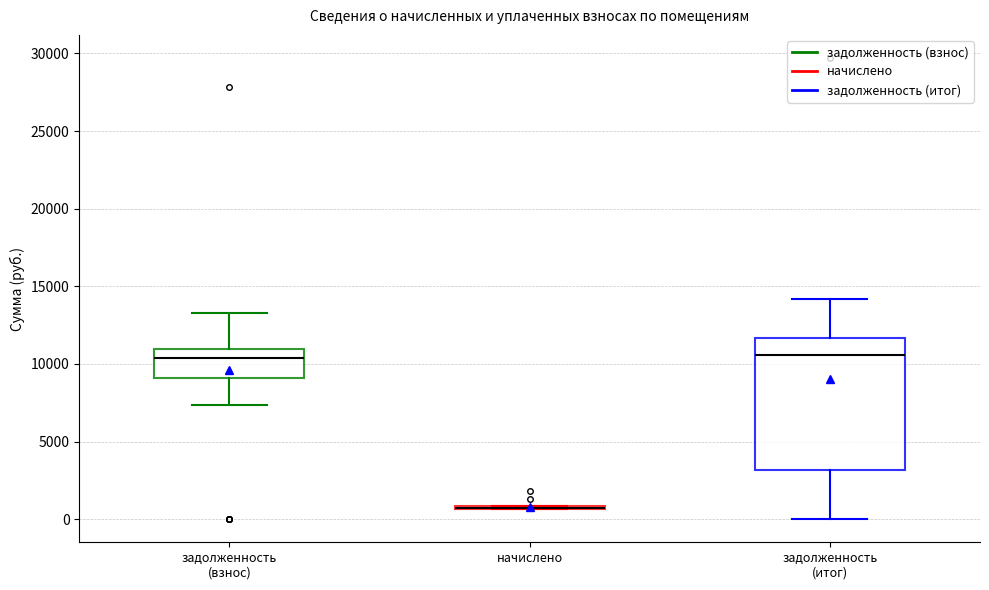

Which box is the tallest, from its lower edge to its upper edge?

задолженность (итог)